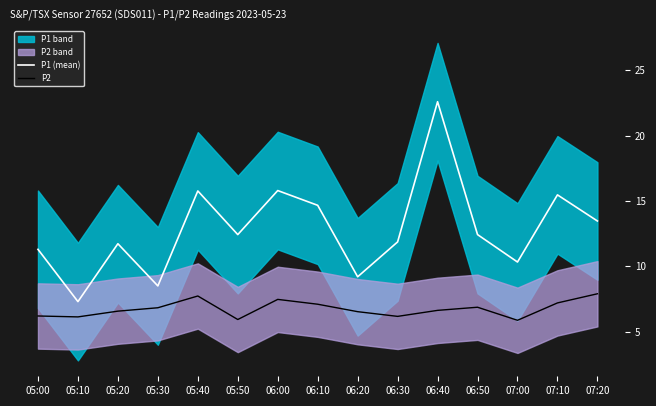

What is the minimum value for P1 (mean)?

7.3